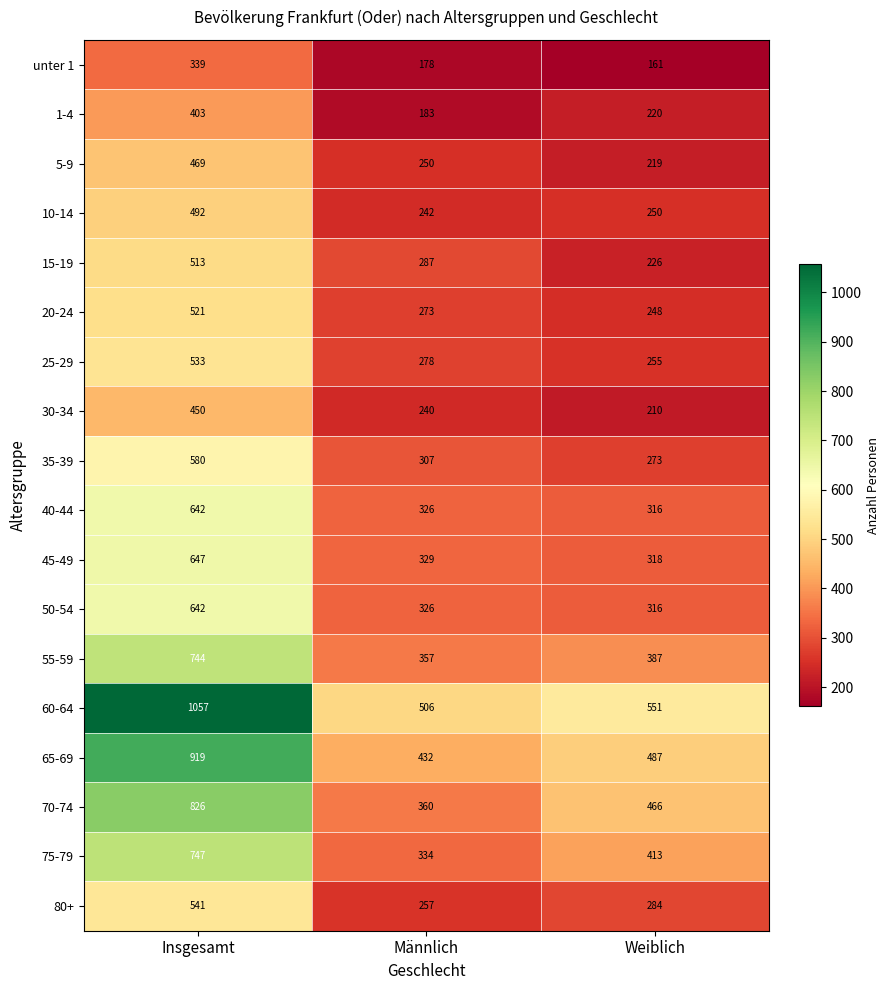

What is the sum of all 55-59 values?

1488